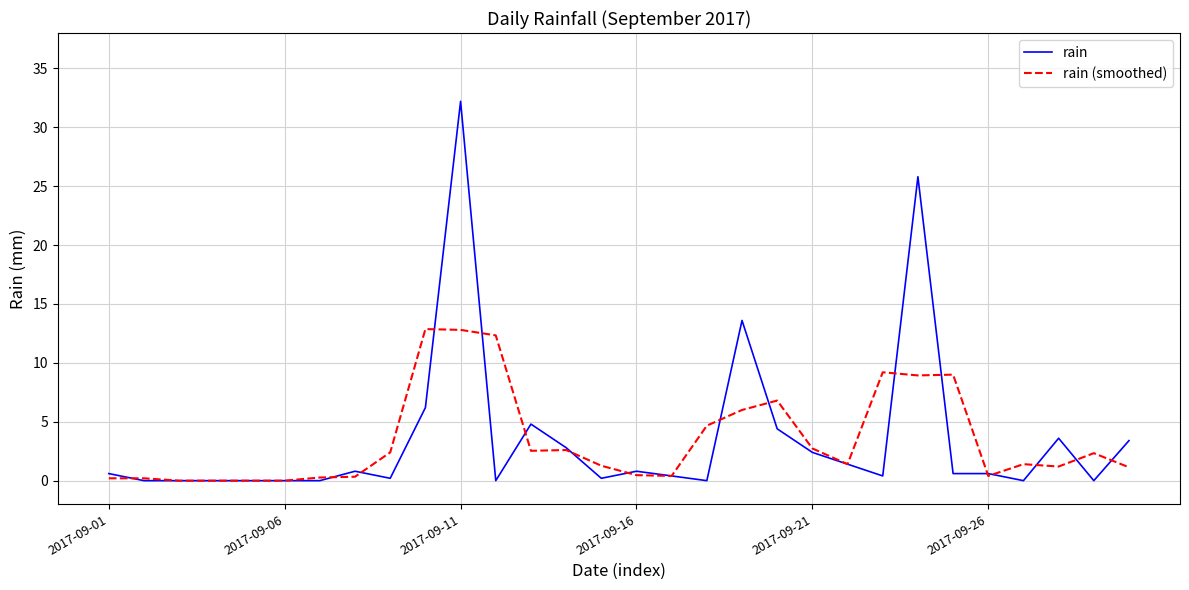

Which series has the widest spread of values?

rain